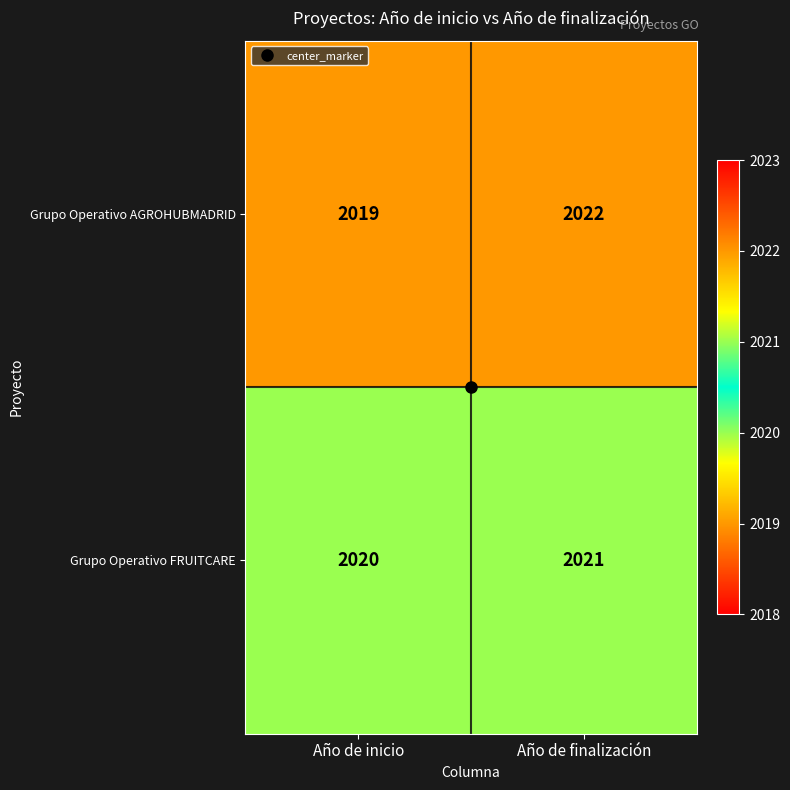

At which category is the sum across all series the highest?

Año de finalización